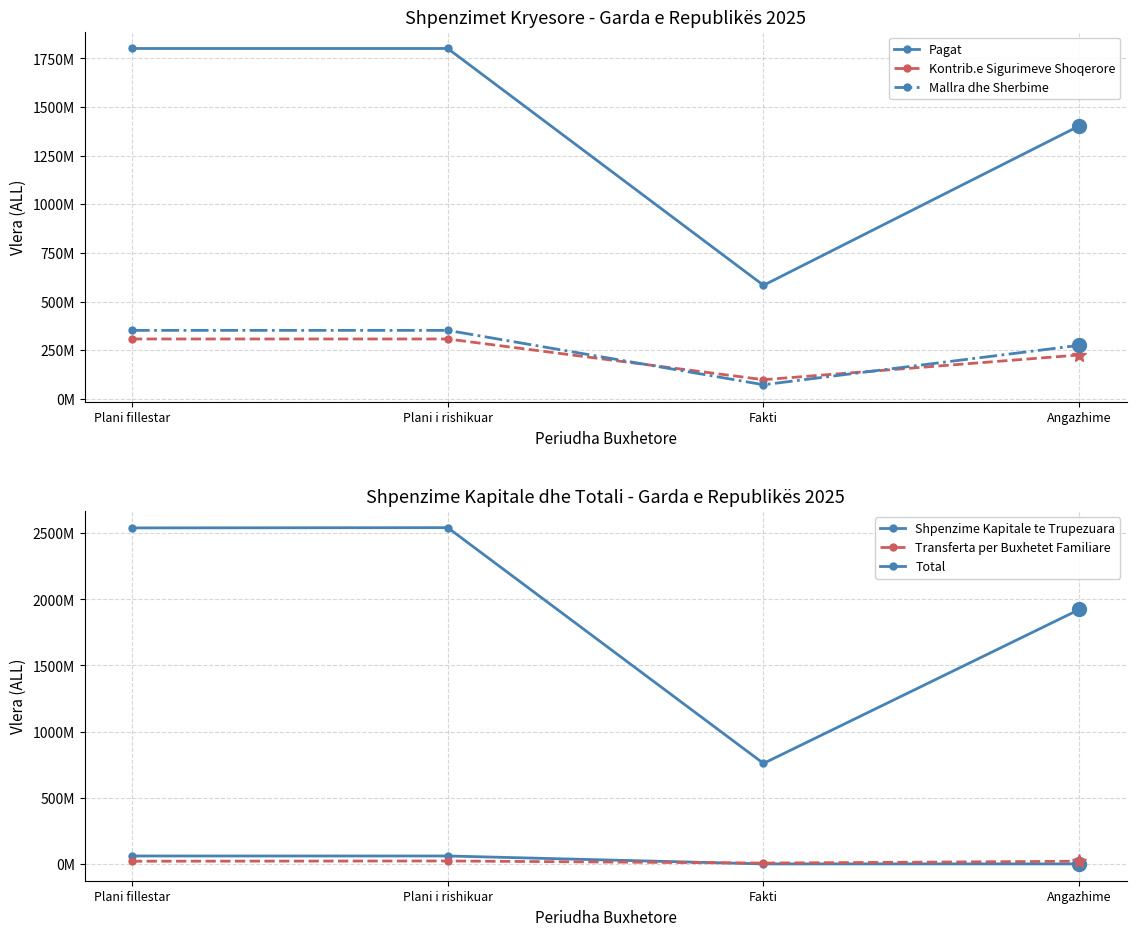

Between Angazhime and Fakti, which is larger?

Angazhime